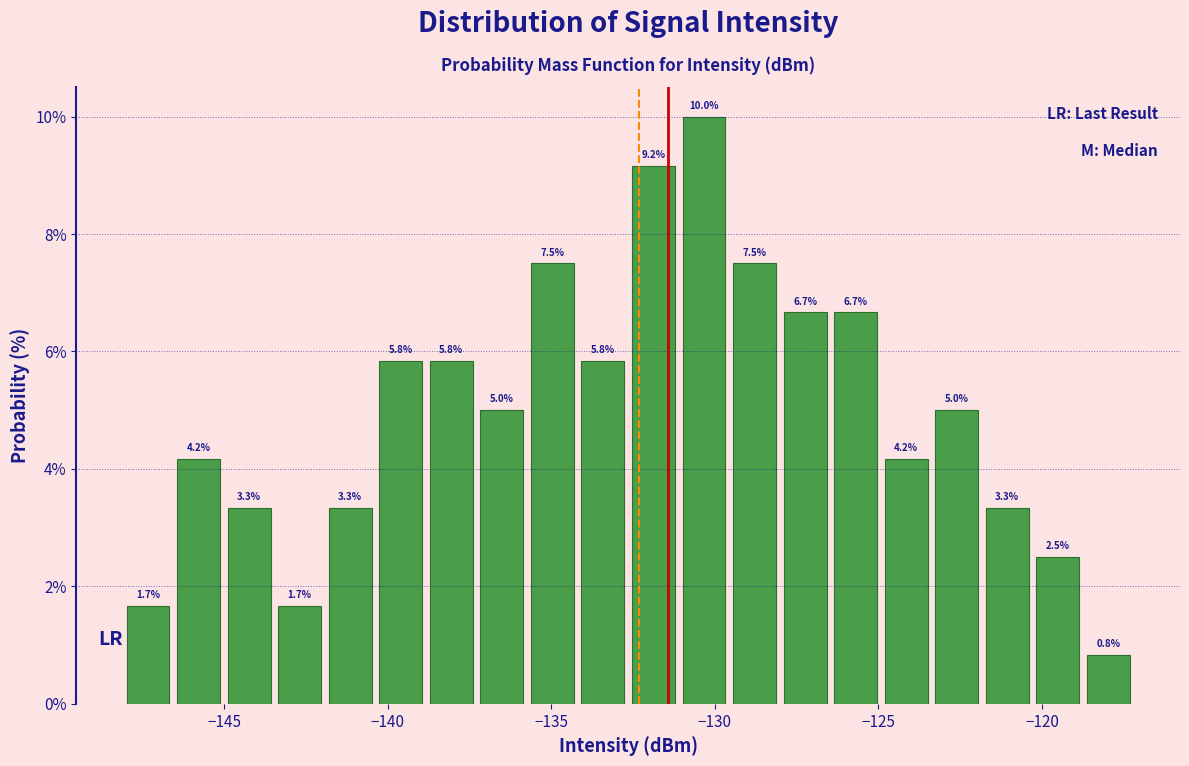

Around what value on the x-axis is the tallest bar? Give the approximate position of its centre, as read against the axis.

-130.5